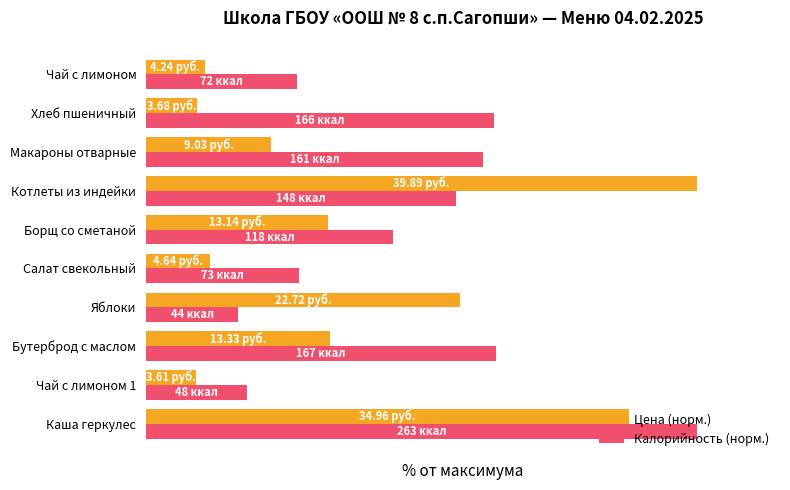

What is the sum of all Цена (норм.) values?

374.1